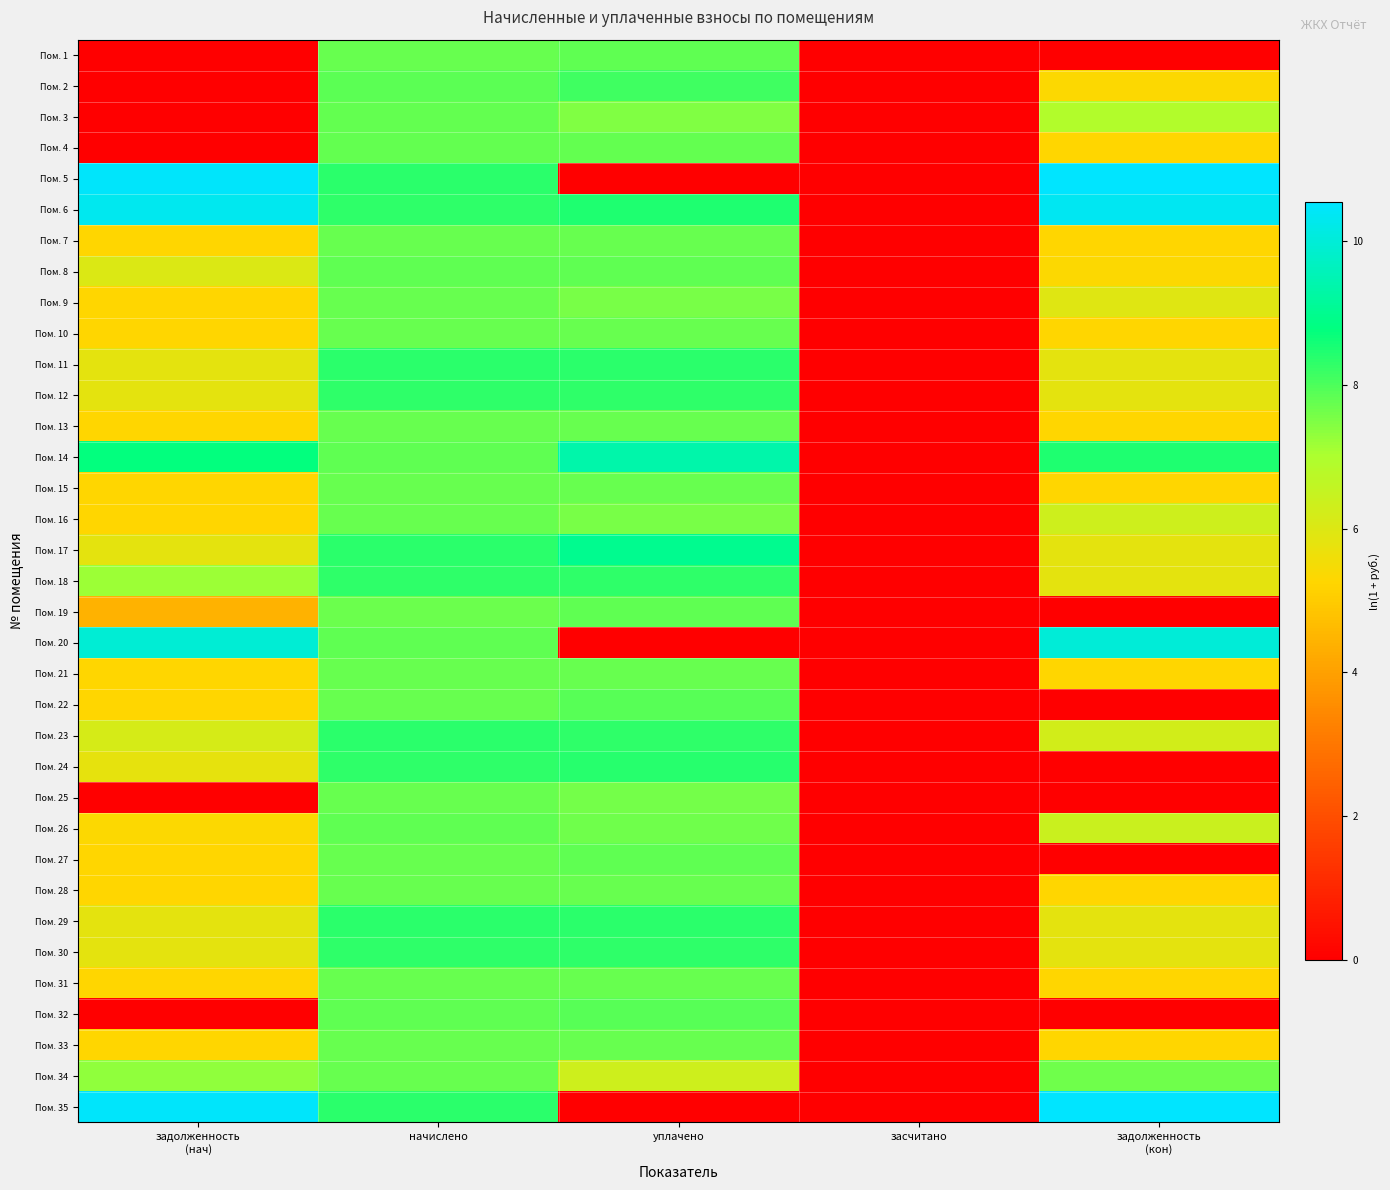

Which series has the largest total across all categories?

Пом. 6